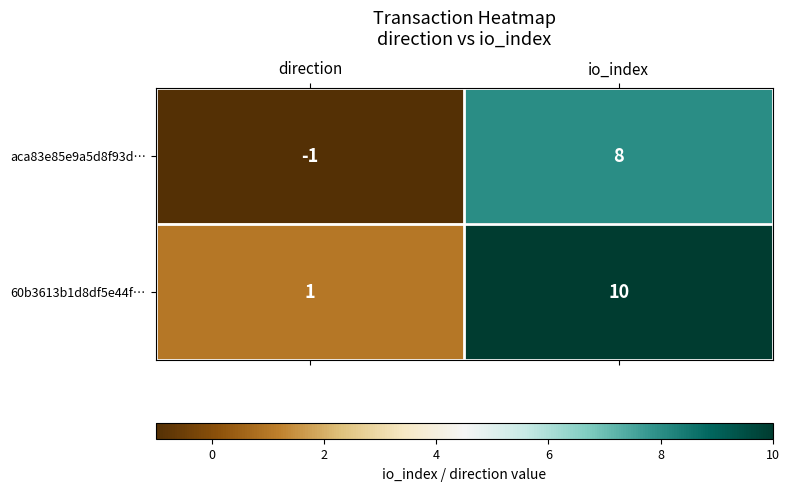

What is the approximate value of aca83e85e9a5d8f93d… at io_index?

8